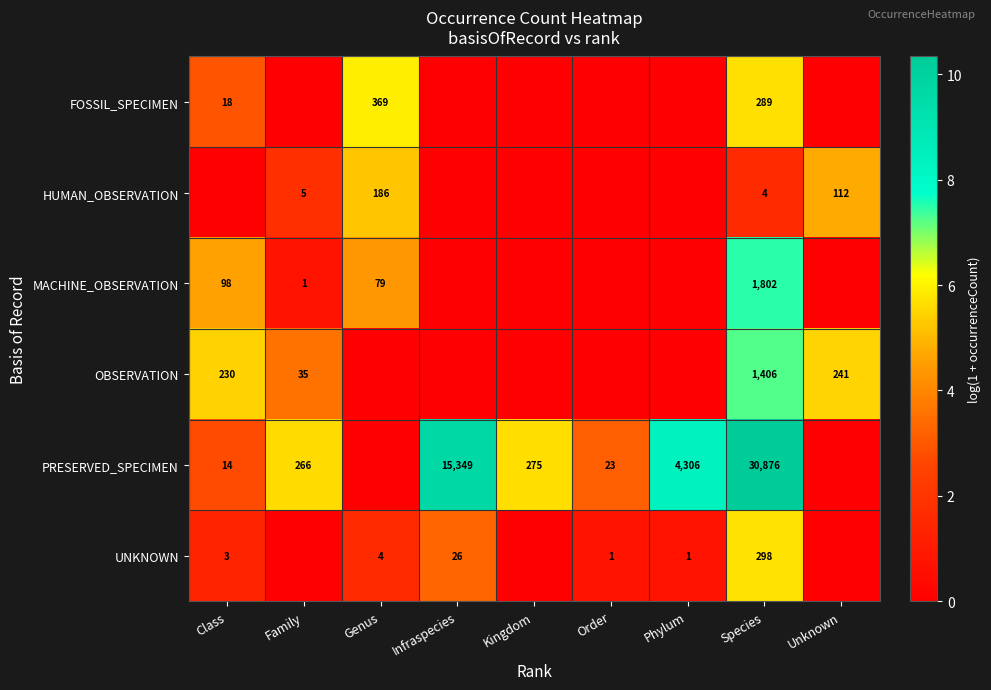

True or false: MACHINE_OBSERVATION has a value of 110 at Genus.

False